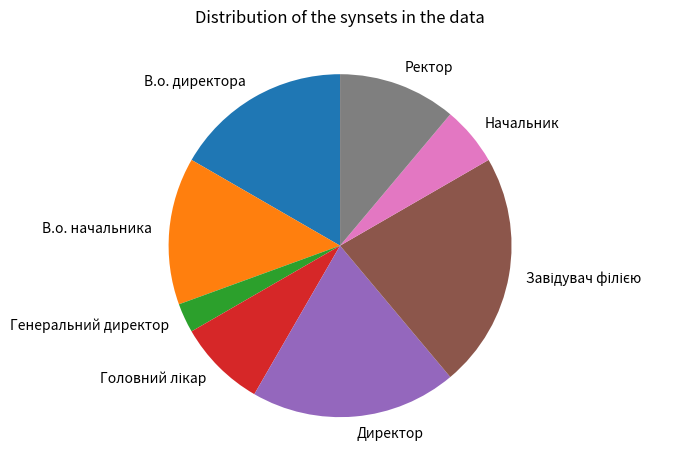

The Начальник slice represents 6% of the pie. True or false?

True